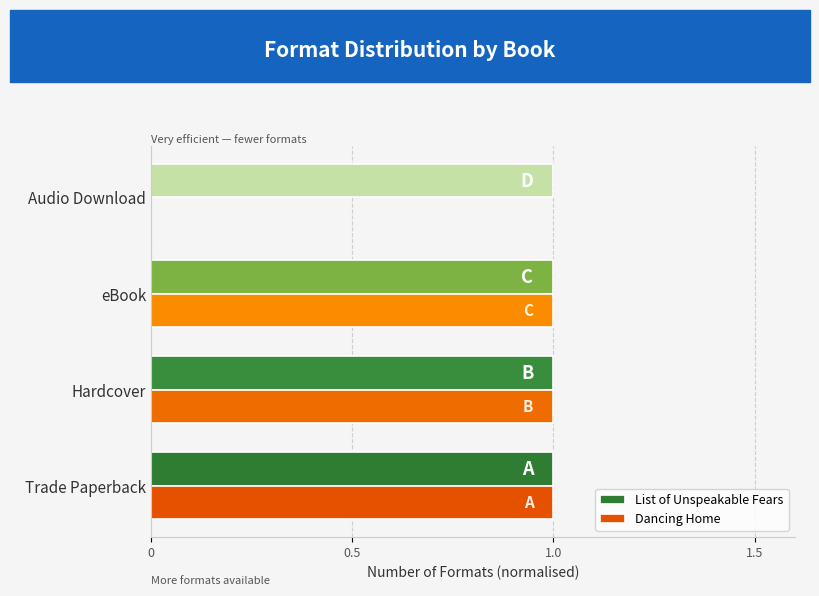

Which series has the widest spread of values?

Dancing Home